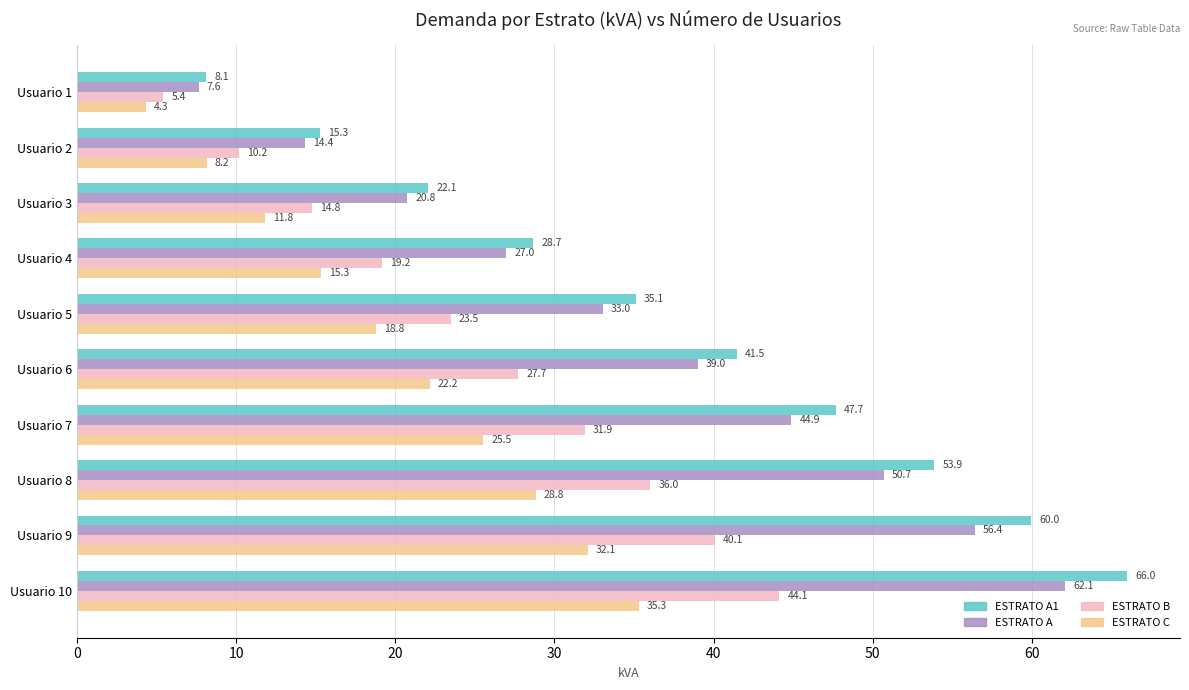

Is the value of ESTRATO C at Usuario 2 greater than the value of ESTRATO B at Usuario 3?

No